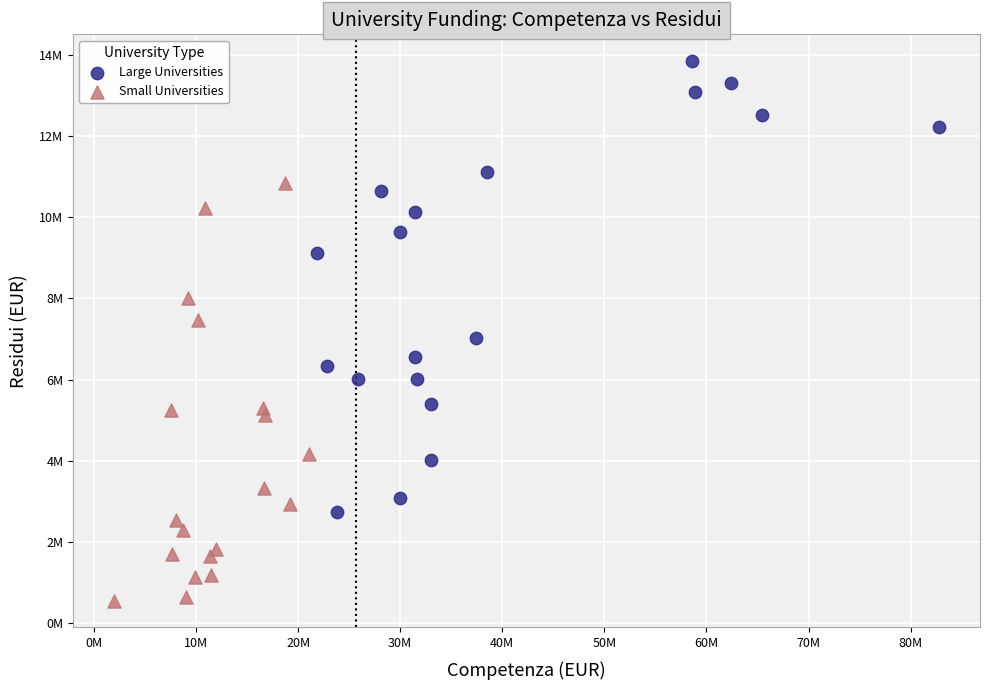

What are all the series names shown in the legend?

Large Universities, Small Universities